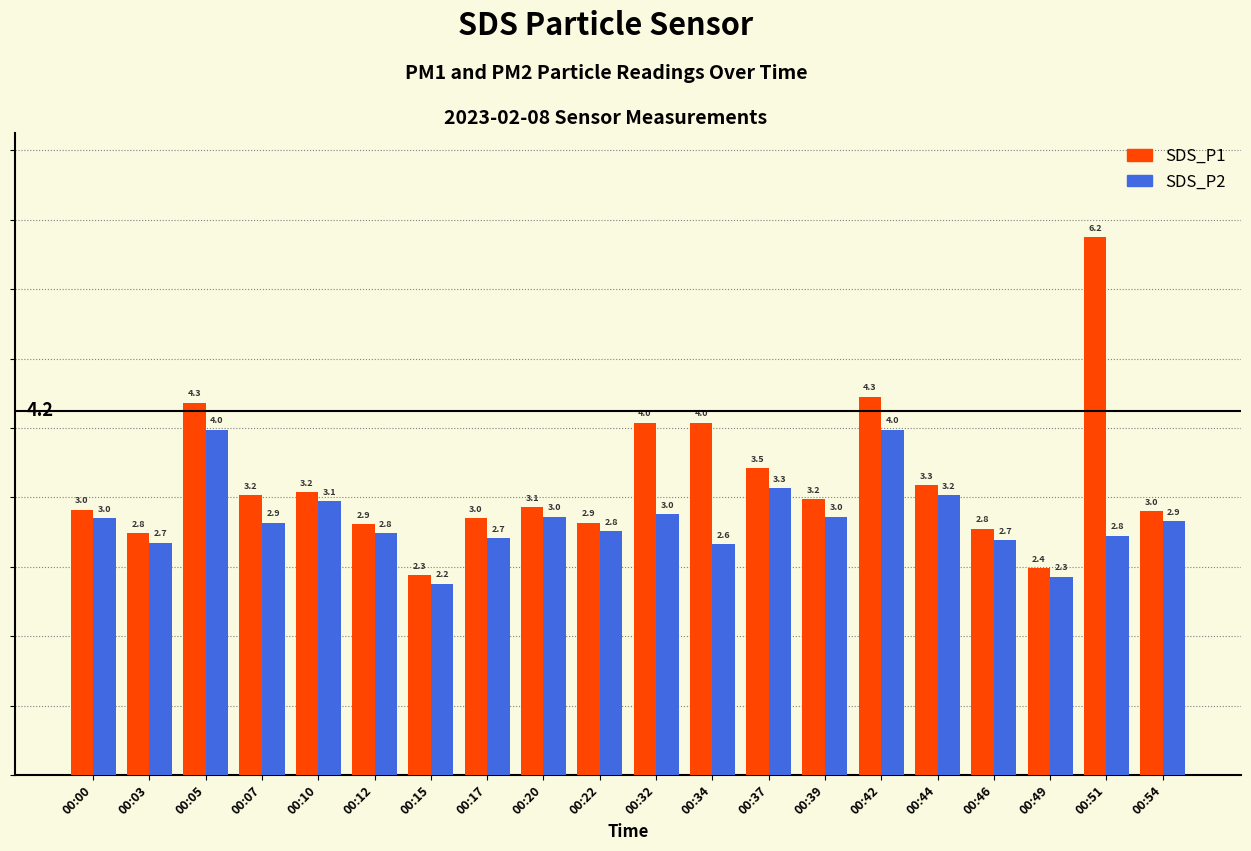

Which series has the largest range (max minus min)?

SDS_P1